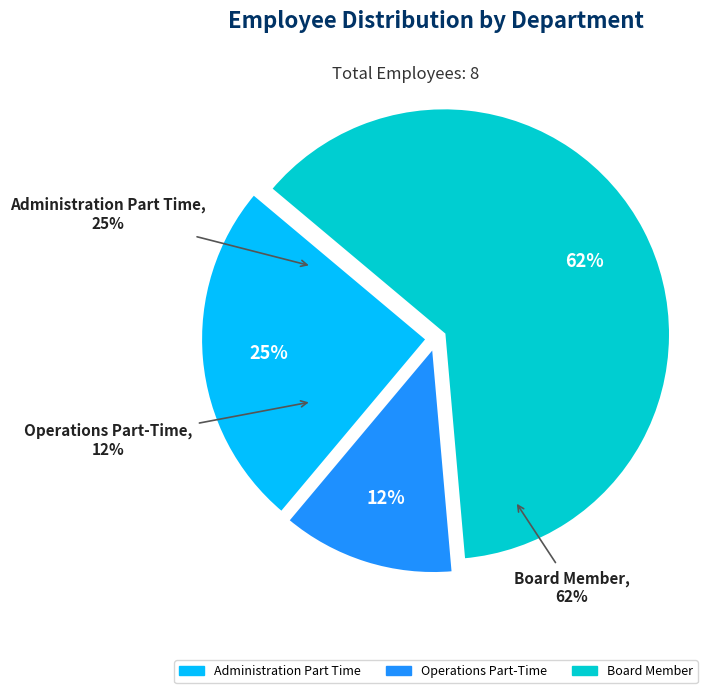

Which category accounts for the majority?

Board Member